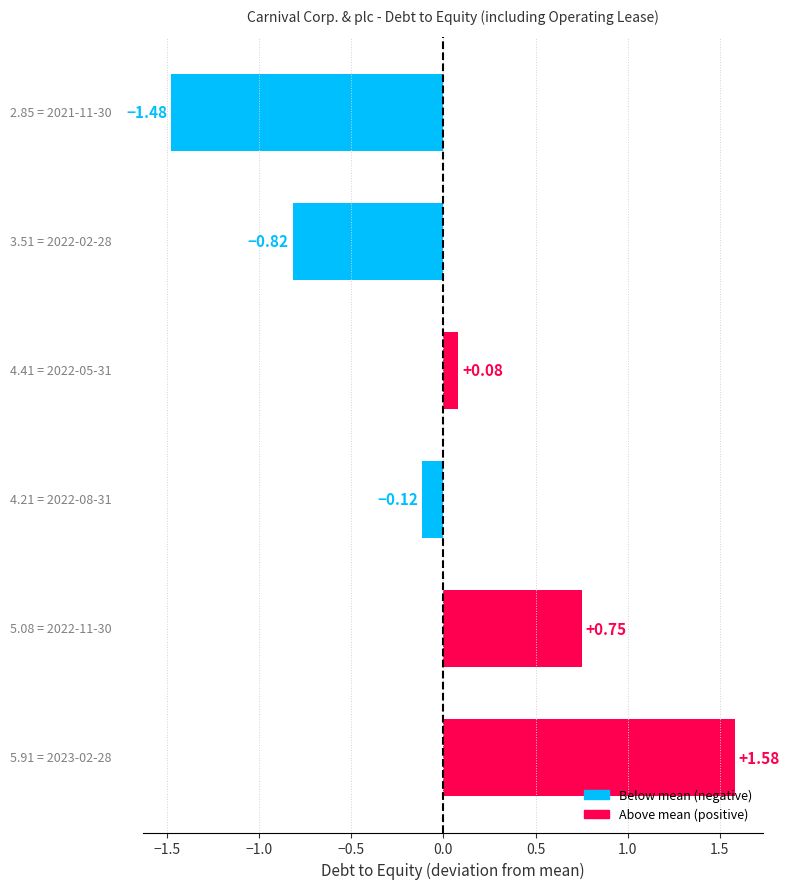

What is the difference between the second highest and minimum values?

2.2